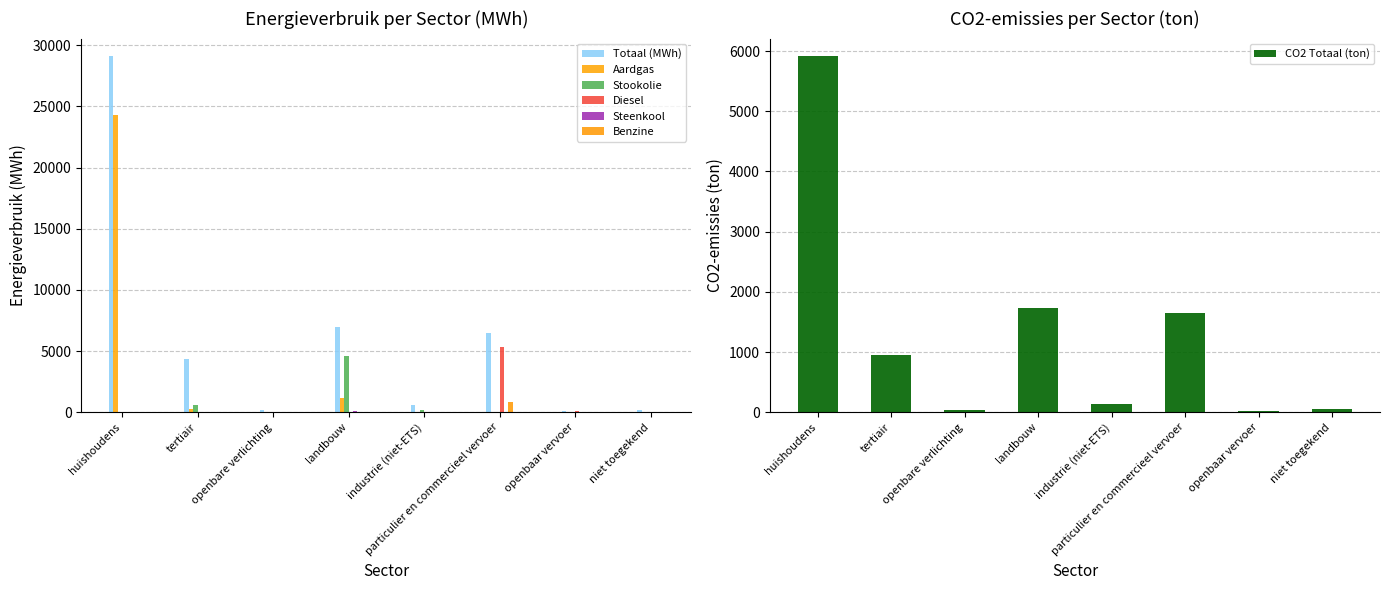

Which label corresponds to the smallest value in the chart?

openbare verlichting